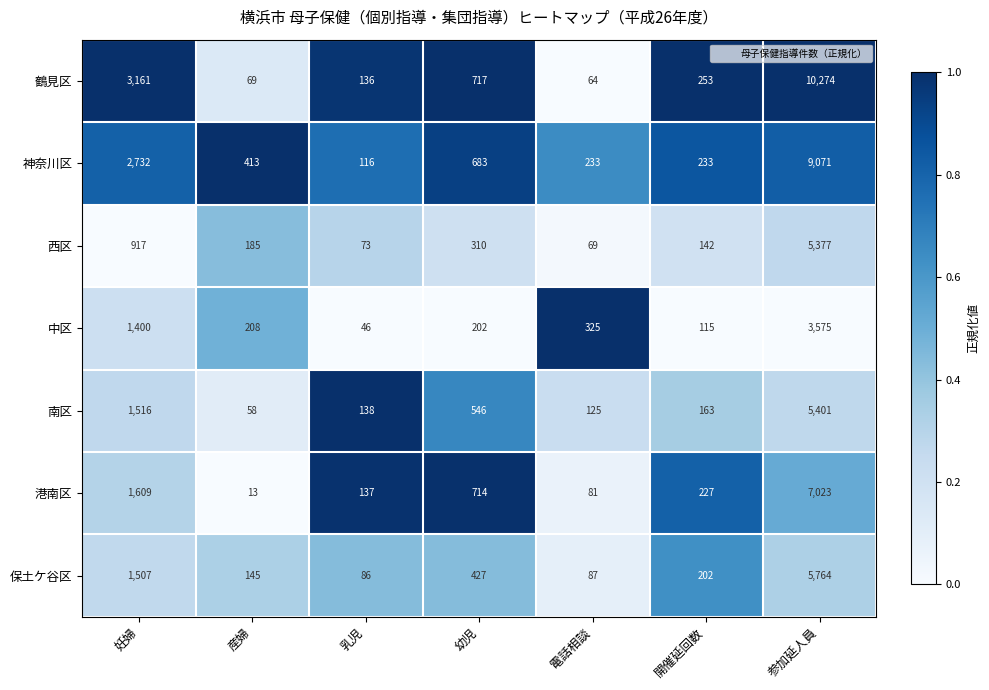

What is the total value across all series at 幼児?

3599